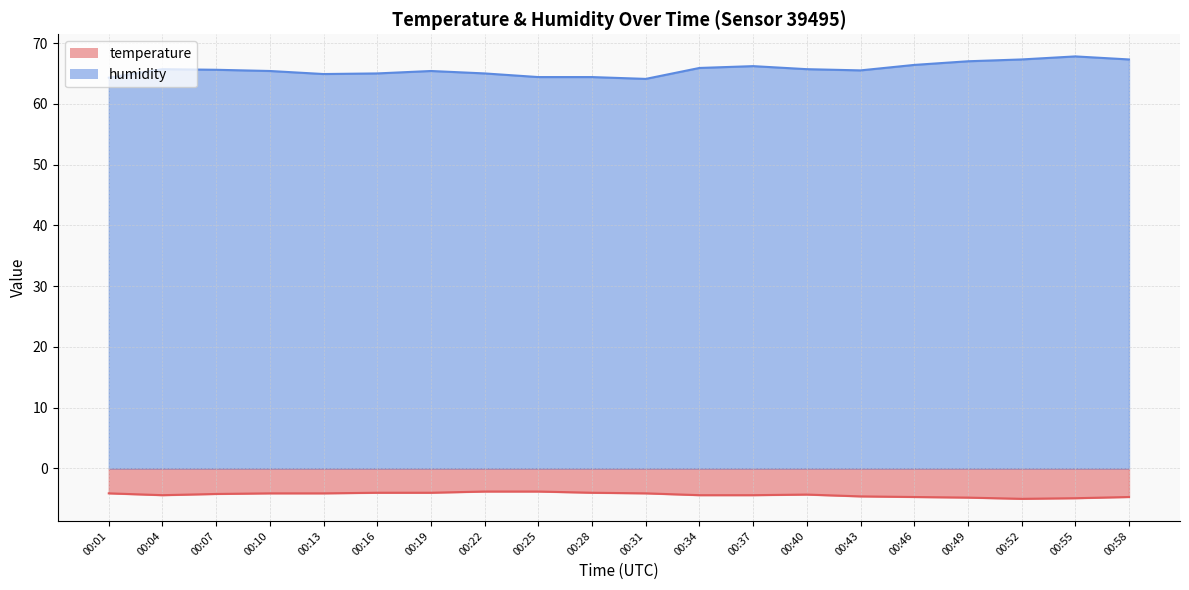

Reading left to right, transcribe all the data shown in this chart.

temperature: 00:01=-4.1	00:04=-4.4	00:07=-4.2	00:10=-4.1	00:13=-4.1	00:16=-4.0	00:19=-4.0	00:22=-3.8	00:25=-3.8	00:28=-4.0	00:31=-4.1	00:34=-4.4	00:37=-4.4	00:40=-4.3	00:43=-4.6	00:46=-4.7	00:49=-4.8	00:52=-5.0	00:55=-4.9	00:58=-4.7
humidity: 00:01=64.3	00:04=65.7	00:07=65.6	00:10=65.4	00:13=64.9	00:16=65.0	00:19=65.4	00:22=65.0	00:25=64.4	00:28=64.4	00:31=64.1	00:34=65.9	00:37=66.2	00:40=65.7	00:43=65.5	00:46=66.4	00:49=67.0	00:52=67.3	00:55=67.8	00:58=67.3